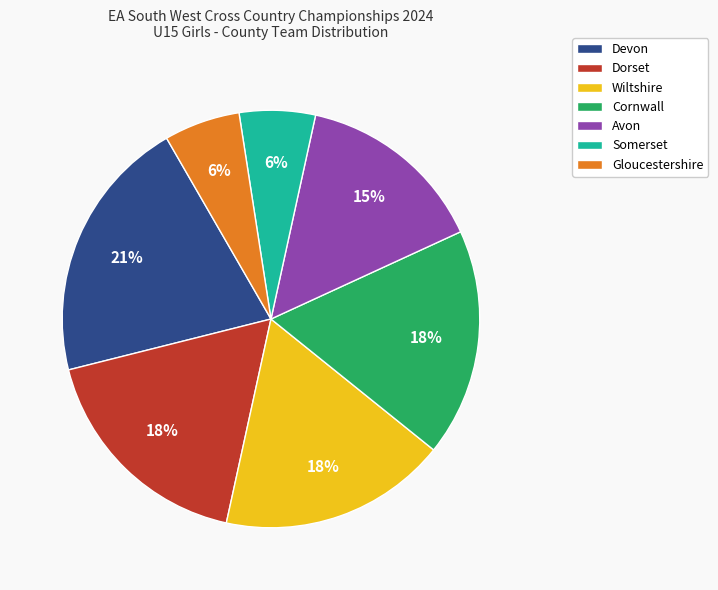

To the nearest percent, what percentage of the pie is Cornwall?

18%